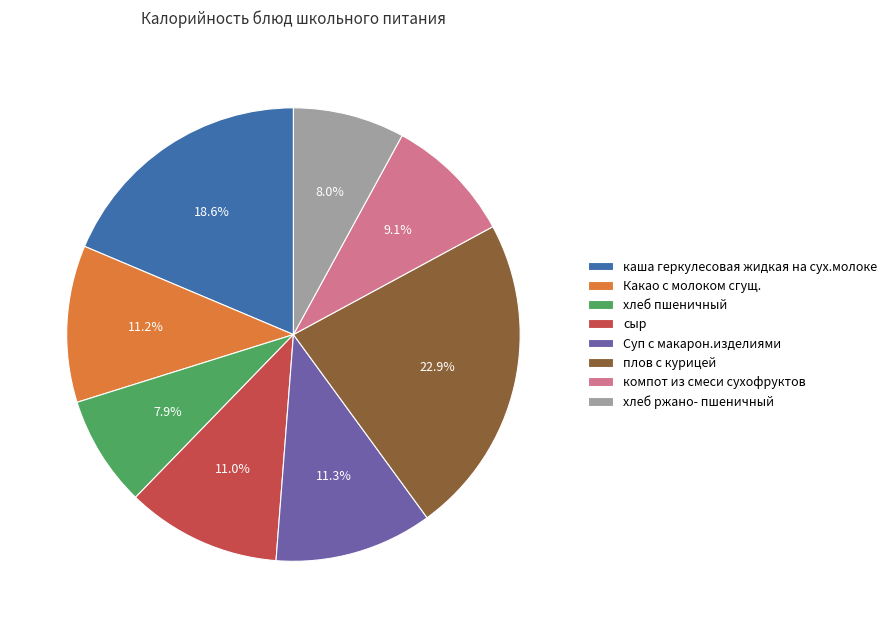

To the nearest percent, what percentage of the pie is хлеб ржано- пшеничный?

8%